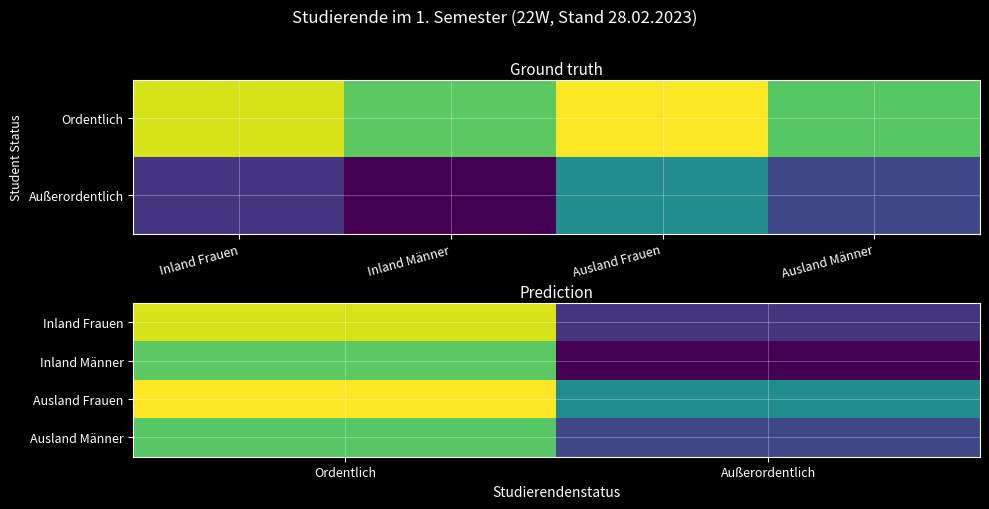

Between Ordentlich and Außerordentlich, which series saw the biggest shift?

Inland Frauen